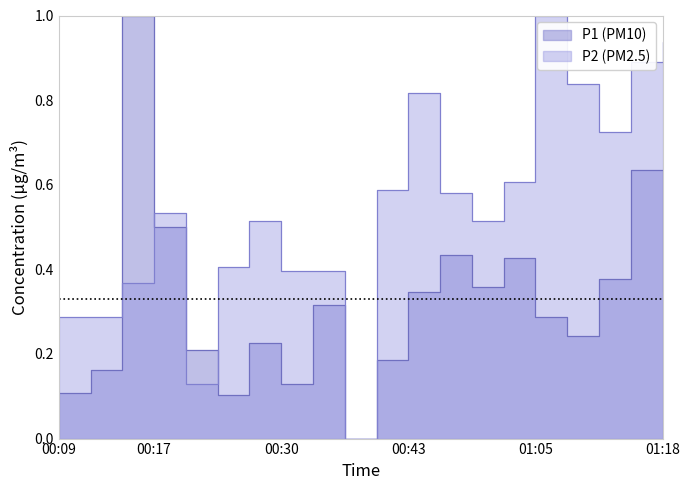

At which label does P2 reach its peak?

01:05